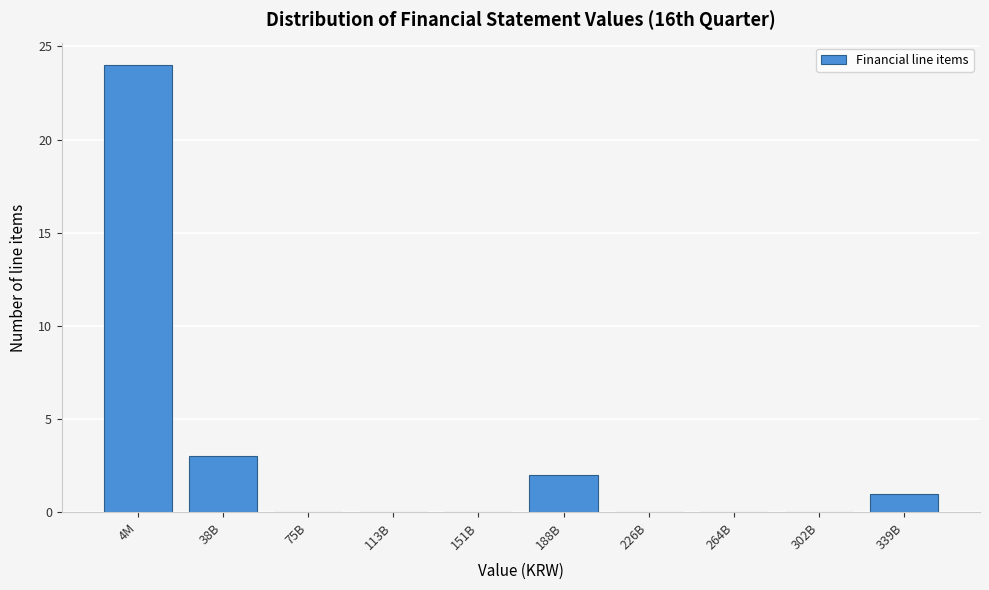

Reading left to right, what are all the values shown in this chart?

4M=24	38B=3	75B=0	113B=0	151B=0	188B=2	226B=0	264B=0	302B=0	339B=1